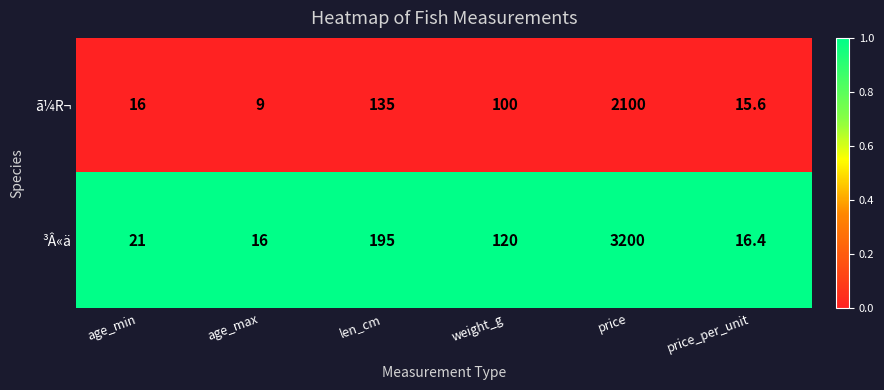

Where is ³Â«ä nearest to the value 1608?

len_cm